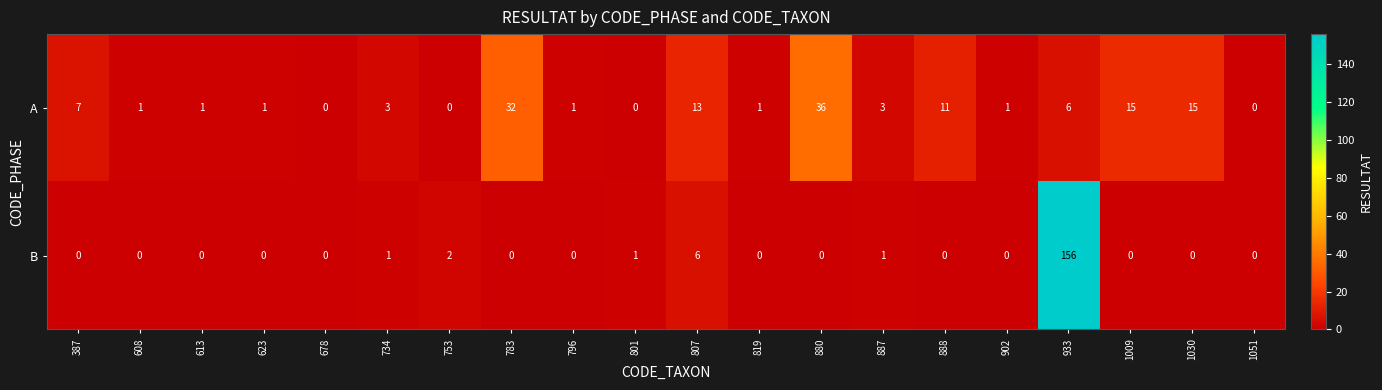

What is the difference between the maximum and second lowest values in the B series?

156